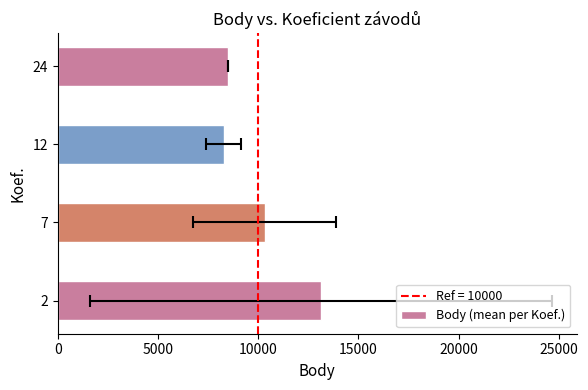

What is the difference between the maximum and second lowest values?

4626.0